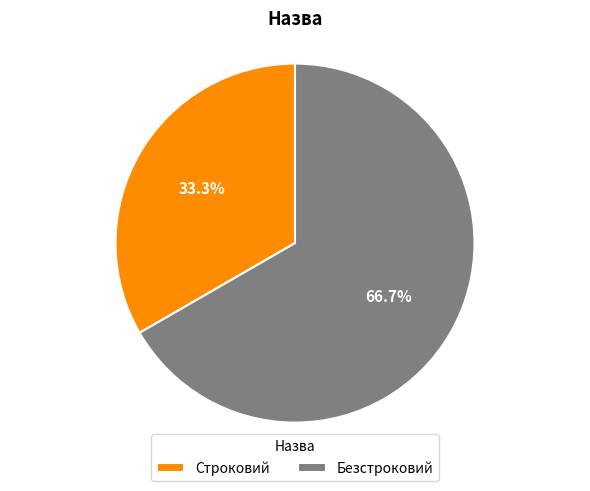

What is the majority slice?

Безстроковий